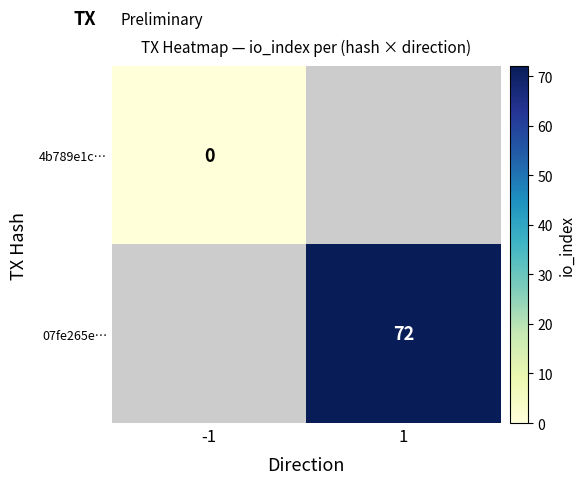

Is it true that 07fe265e… equals 95 at 1?

False